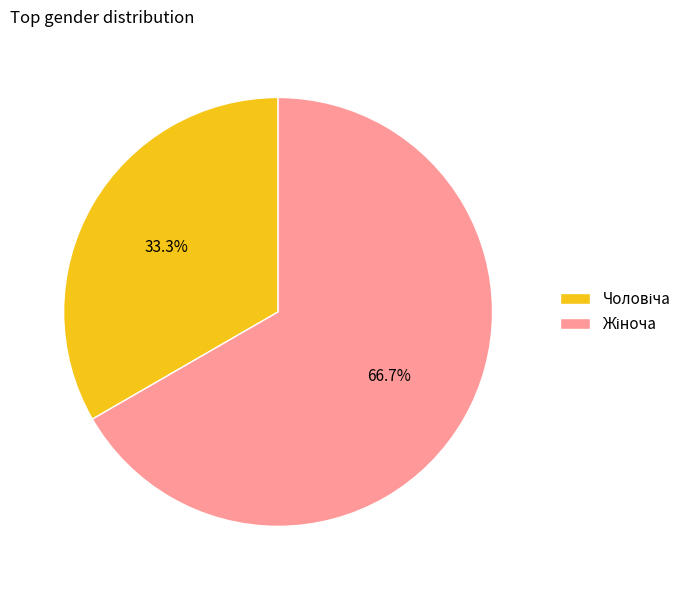

To the nearest percent, what is the average slice percentage?

50%